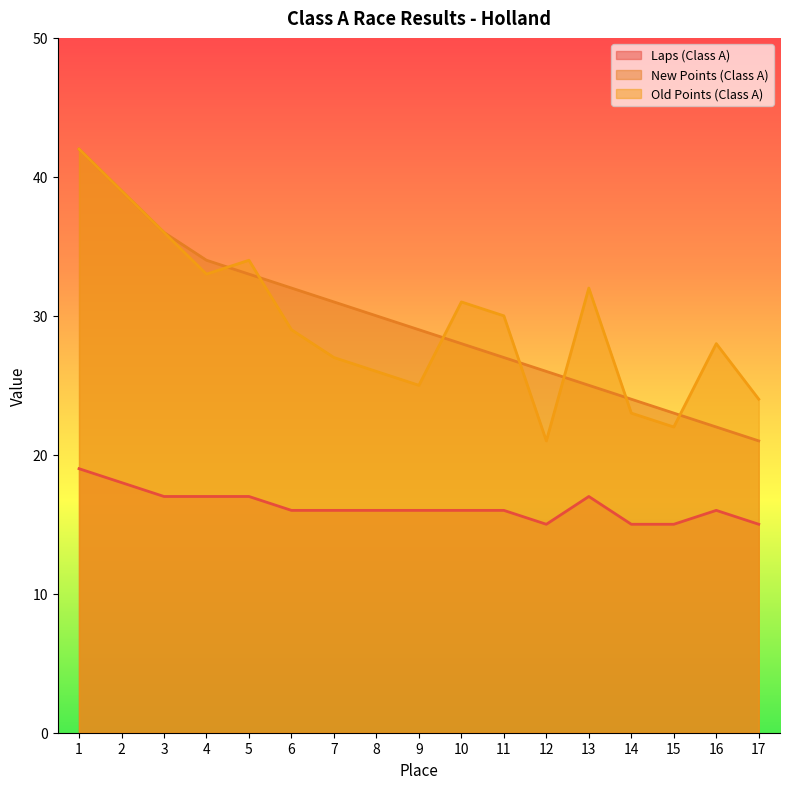

The value of New Points (Class A) at 17 is 33. True or false?

False